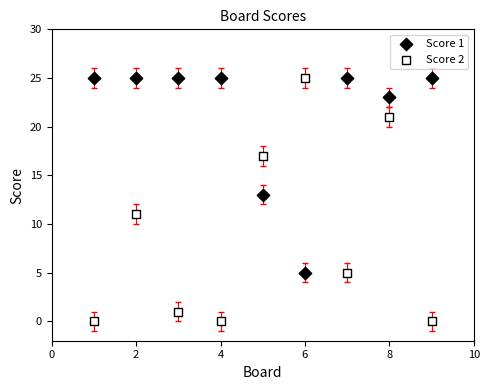

What is the X range (max minus min) for the scatter plot?

8